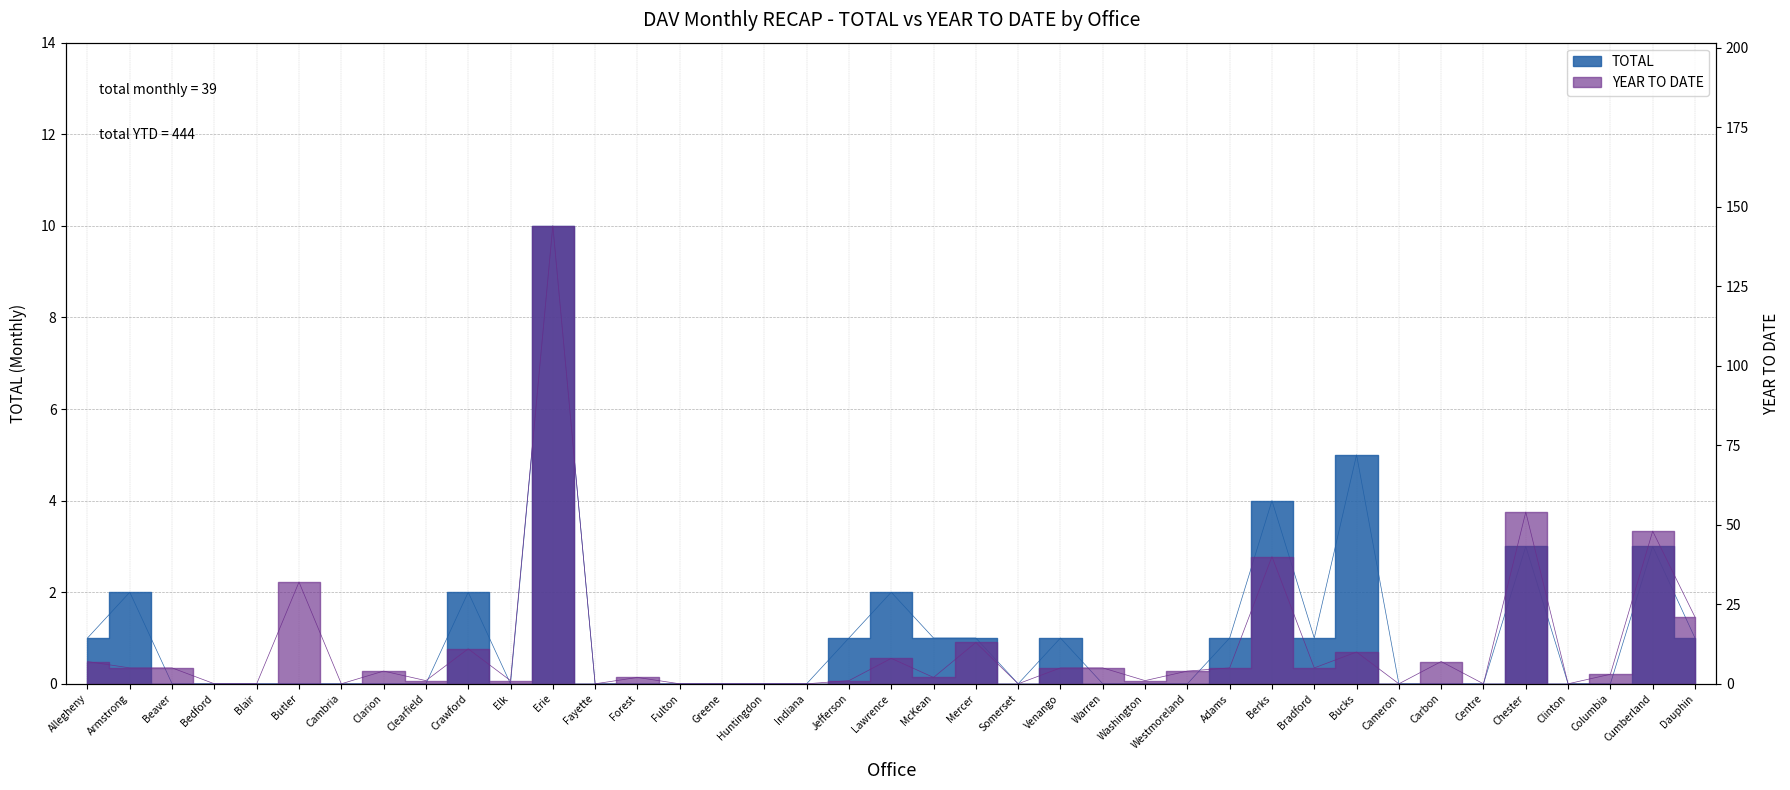

Reading left to right, what are all the values shown in this chart?

TOTAL: Allegheny=1	Armstrong=2	Beaver=0	Bedford=0	Blair=0	Butler=0	Cambria=0	Clarion=0	Clearfield=0	Crawford=2	Elk=0	Erie=10	Fayette=0	Forest=0	Fulton=0	Greene=0	Huntingdon=0	Indiana=0	Jefferson=1	Lawrence=2	McKean=1	Mercer=1	Somerset=0	Venango=1	Warren=0	Washington=0	Westmoreland=0	Adams=1	Berks=4	Bradford=1	Bucks=5	Cameron=0	Carbon=0	Centre=0	Chester=3	Clinton=0	Columbia=0	Cumberland=3	Dauphin=1
YEAR TO DATE: Allegheny=7	Armstrong=5	Beaver=5	Bedford=0	Blair=0	Butler=32	Cambria=0	Clarion=4	Clearfield=1	Crawford=11	Elk=1	Erie=144	Fayette=0	Forest=2	Fulton=0	Greene=0	Huntingdon=0	Indiana=0	Jefferson=1	Lawrence=8	McKean=2	Mercer=13	Somerset=0	Venango=5	Warren=5	Washington=1	Westmoreland=4	Adams=5	Berks=40	Bradford=5	Bucks=10	Cameron=0	Carbon=7	Centre=0	Chester=54	Clinton=0	Columbia=3	Cumberland=48	Dauphin=21